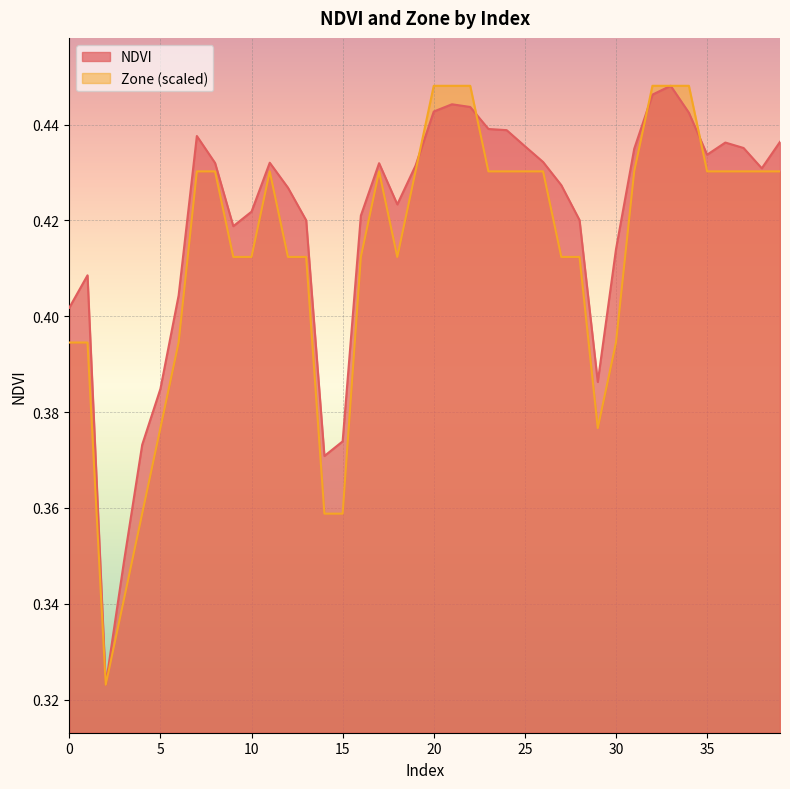

At which category is the sum across all series the highest?

33